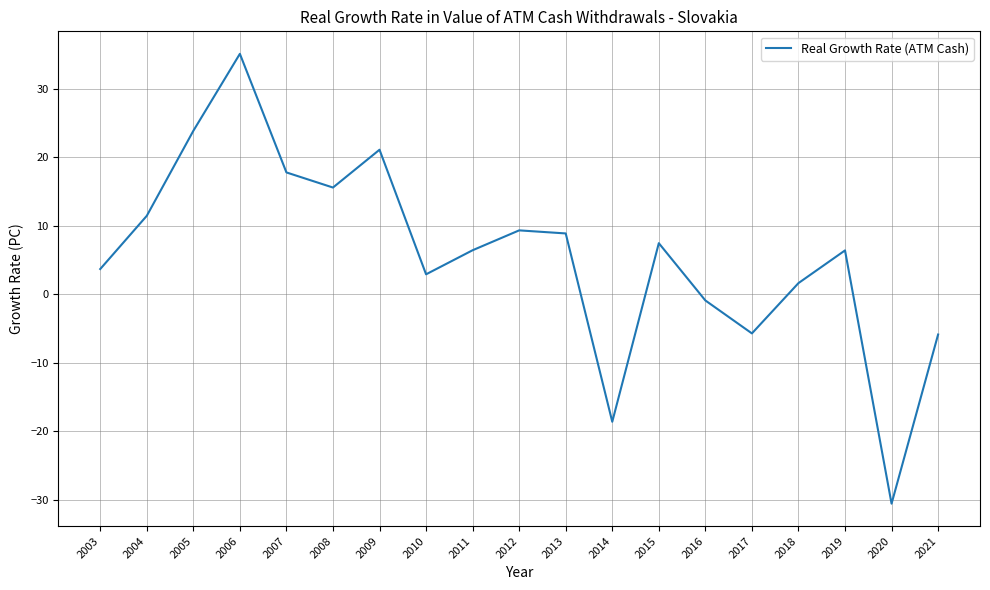

Read the value at 2014.

-18.6